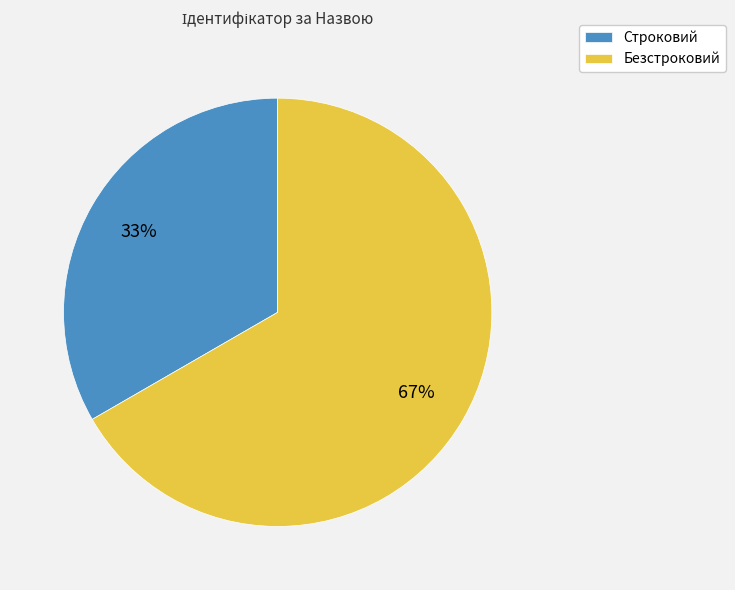

Does Строковий represent more than half of the total?

No